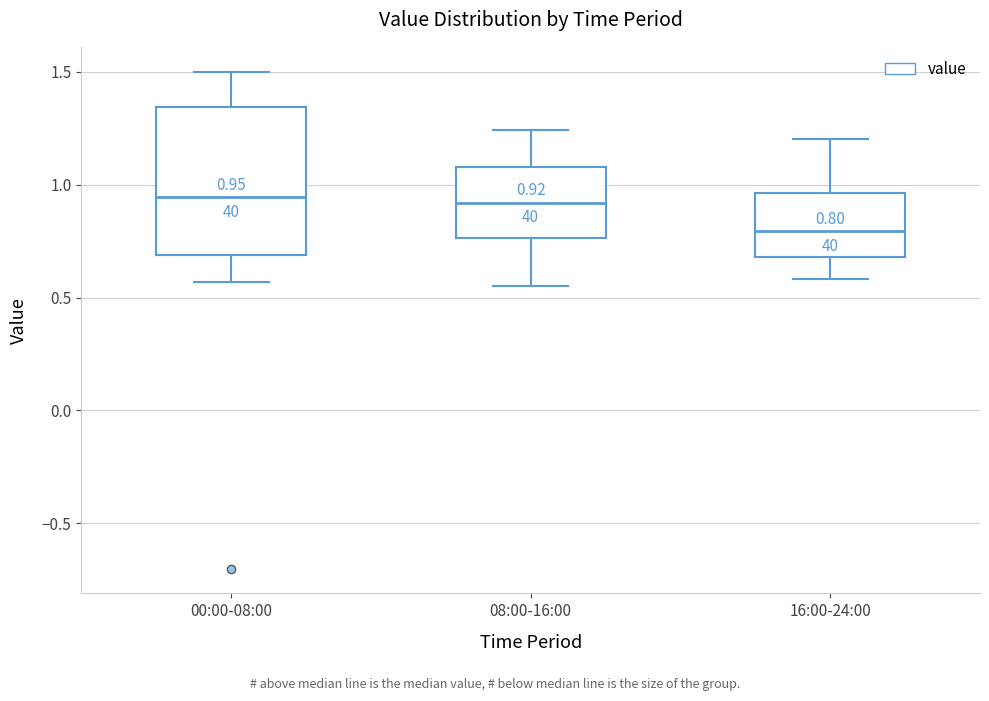

Which box is the tallest, from its lower edge to its upper edge?

00:00-08:00